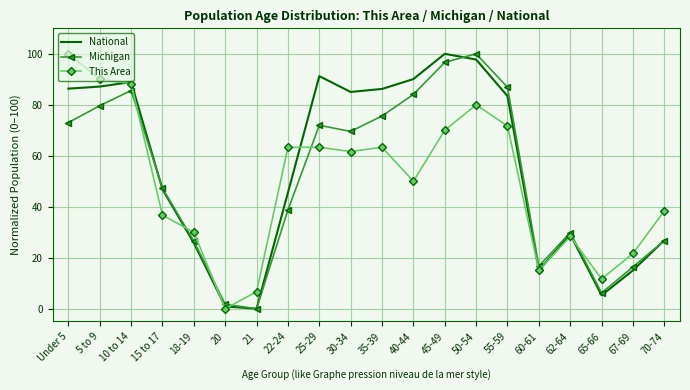

What is the total value across all series at 60-61?

46.7